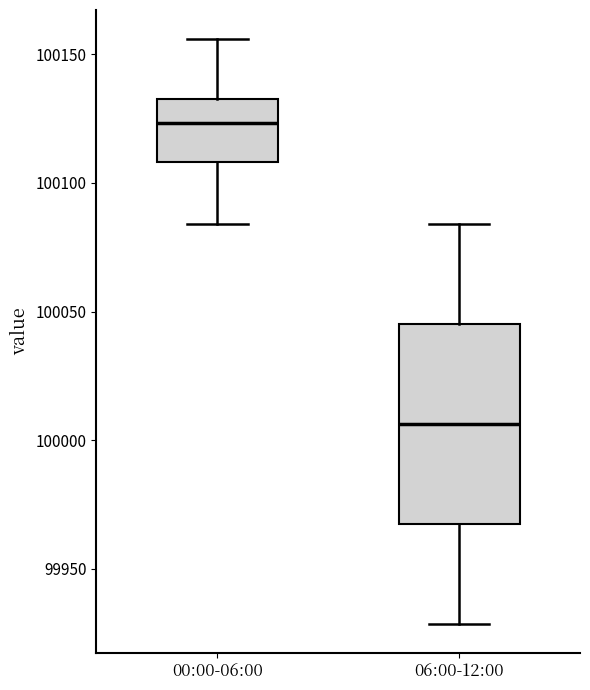

Which box has the lowest median line?

06:00-12:00